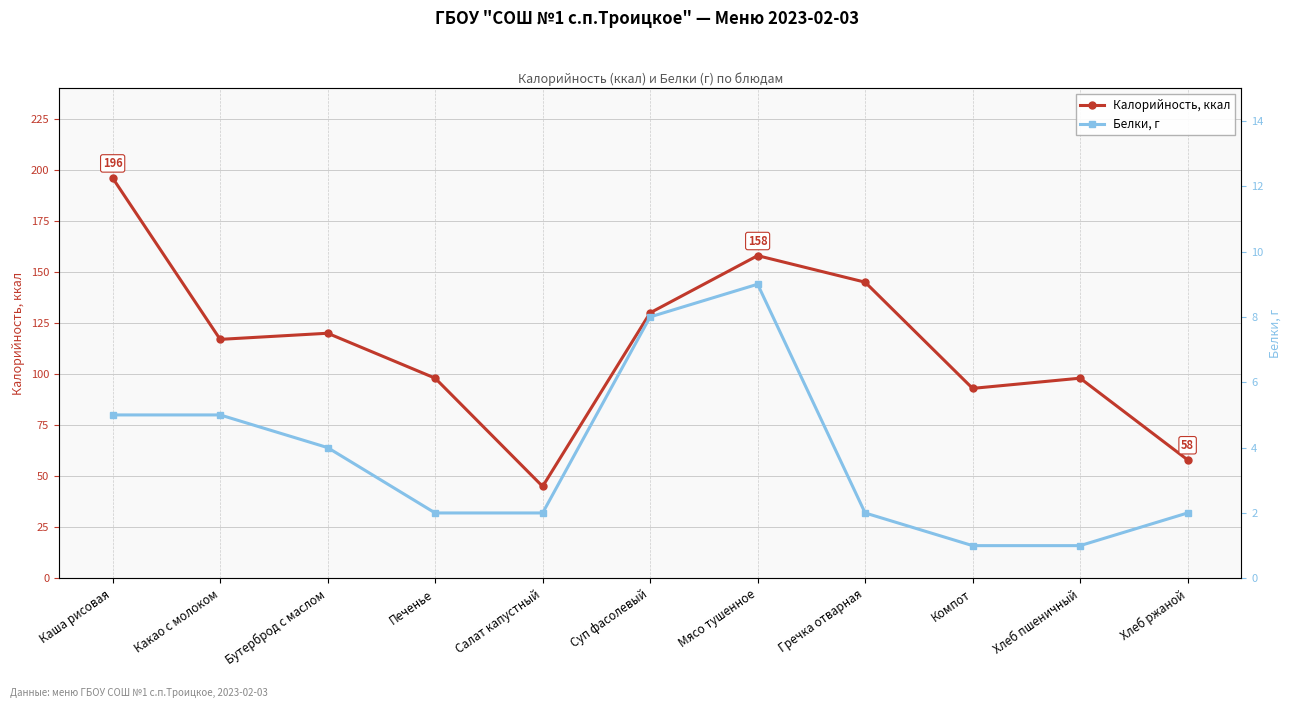

Between Каша рисовая and Мясо тушенное, which is larger?

Каша рисовая